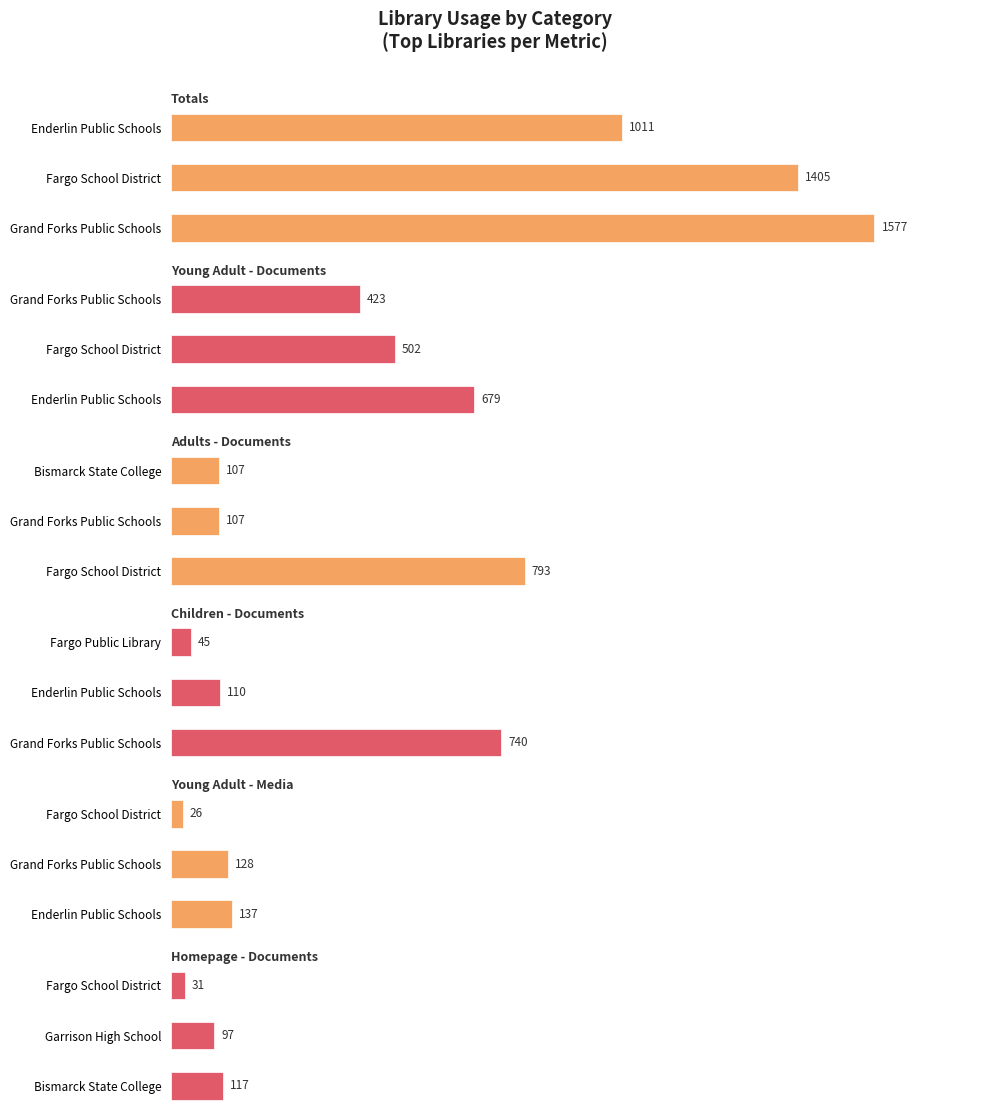

At 0, list the series in order from smallest to largest.

Homepage - Documents, Young Adult - Media, Young Adult - Documents, Children - Documents, Adults - Documents, Totals